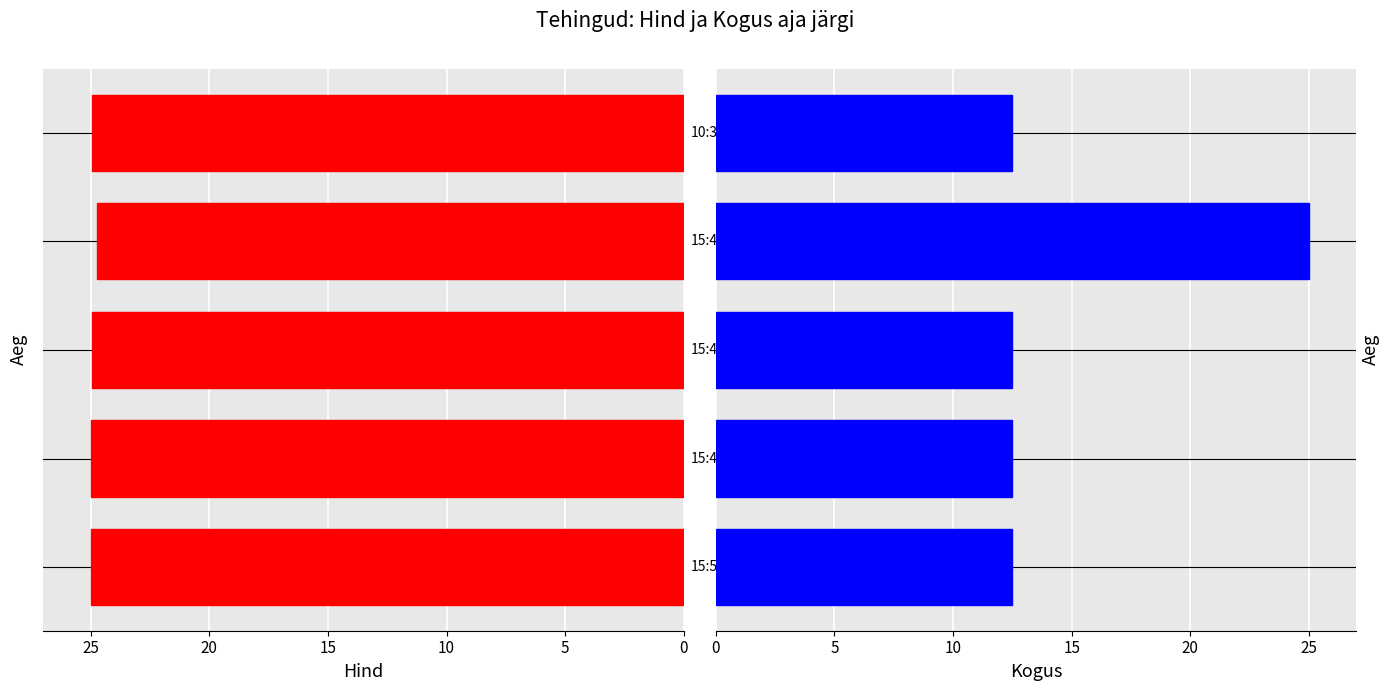

What is the difference between the Kogus values at 10 and 25?

12.5